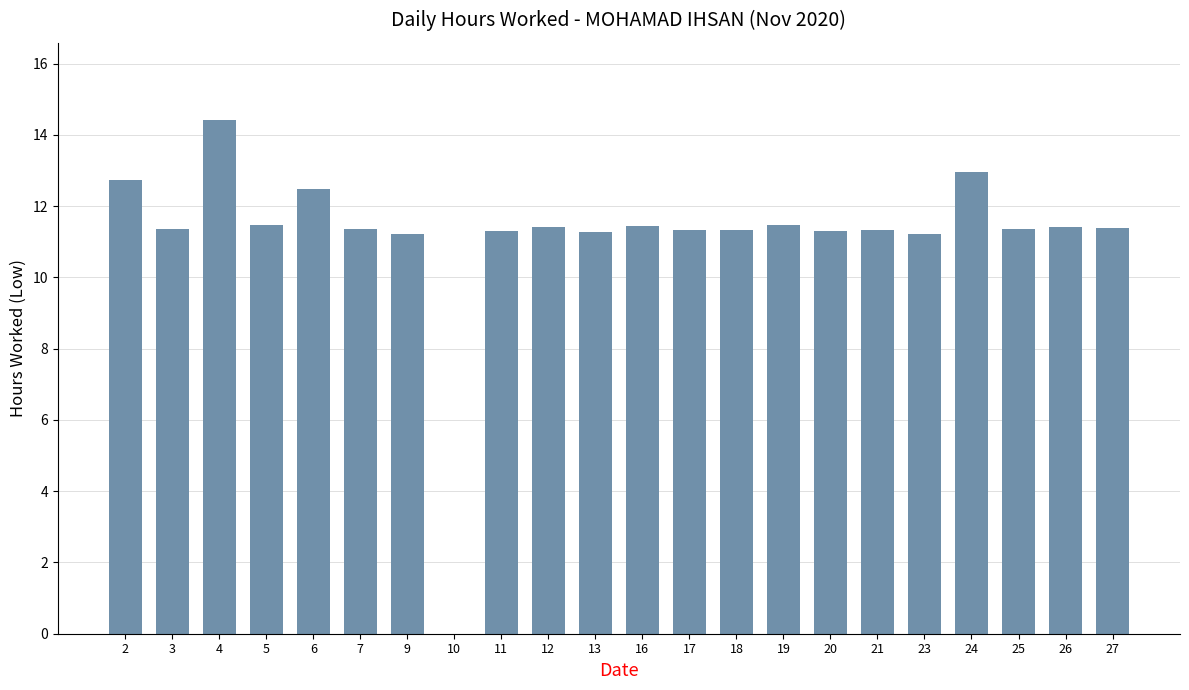

True or false: the data shows 12.5 at 6.

True